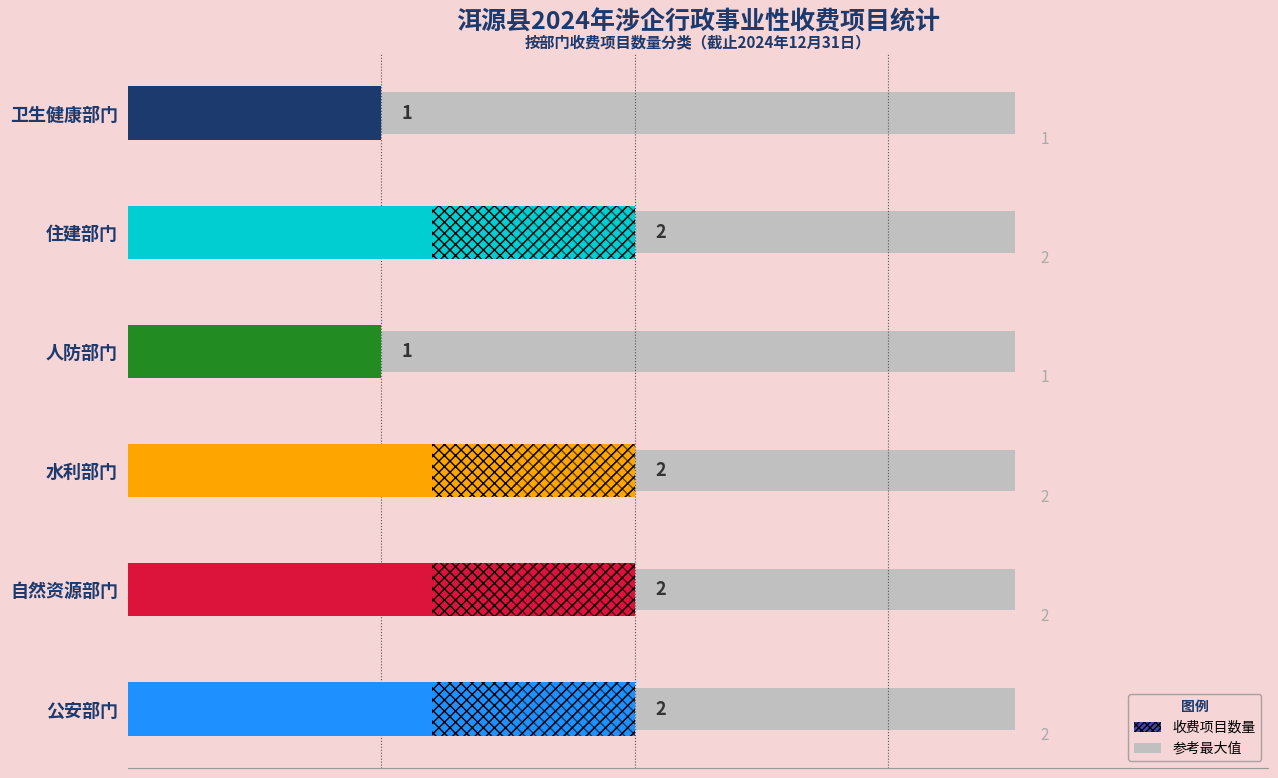

Count the values in the range 1 to 2.

6